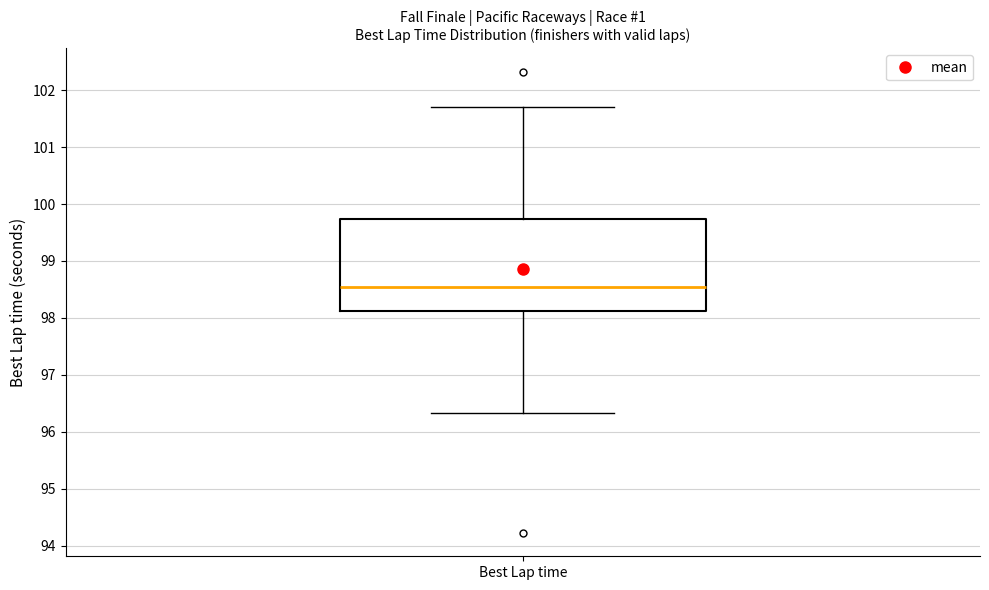

Transcribe this box plot: give where the median line is, the range the box spans, and where the two whiskers end, as read against the y-axis. The values are not printed on the chart, so give them approximately, as read against the axis.

median 98.5, box 98.1 to 99.7, whiskers 96.3 to 101.7